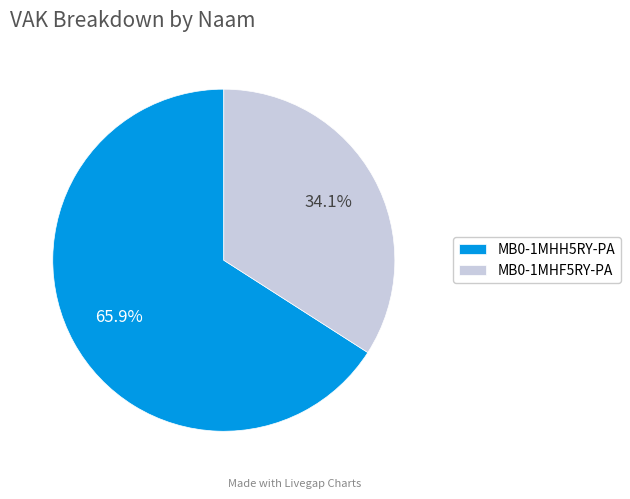

To the nearest percent, what is the average slice percentage?

50%